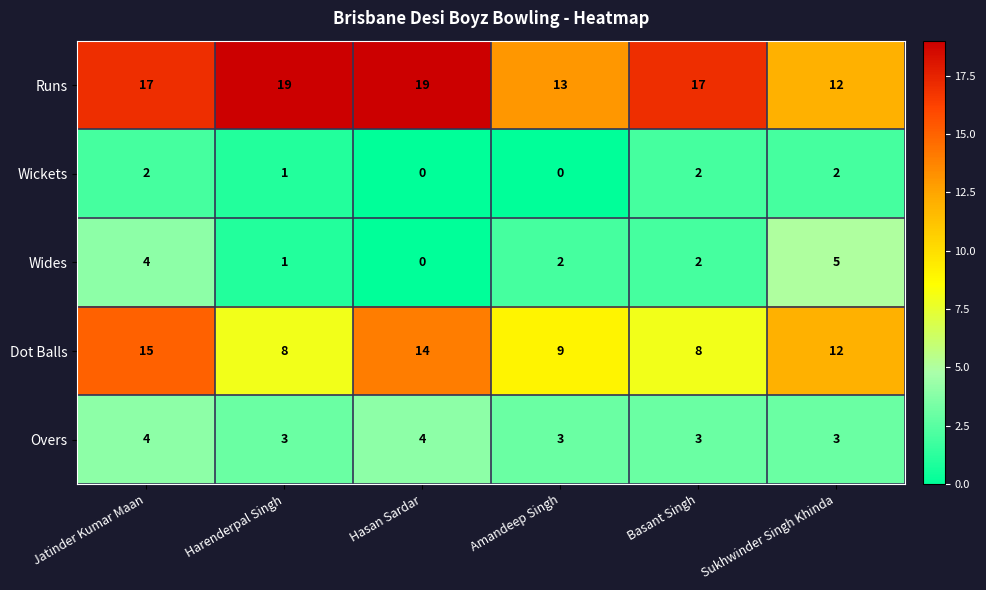

What is the difference between the highest and lowest values at Amandeep Singh?

13